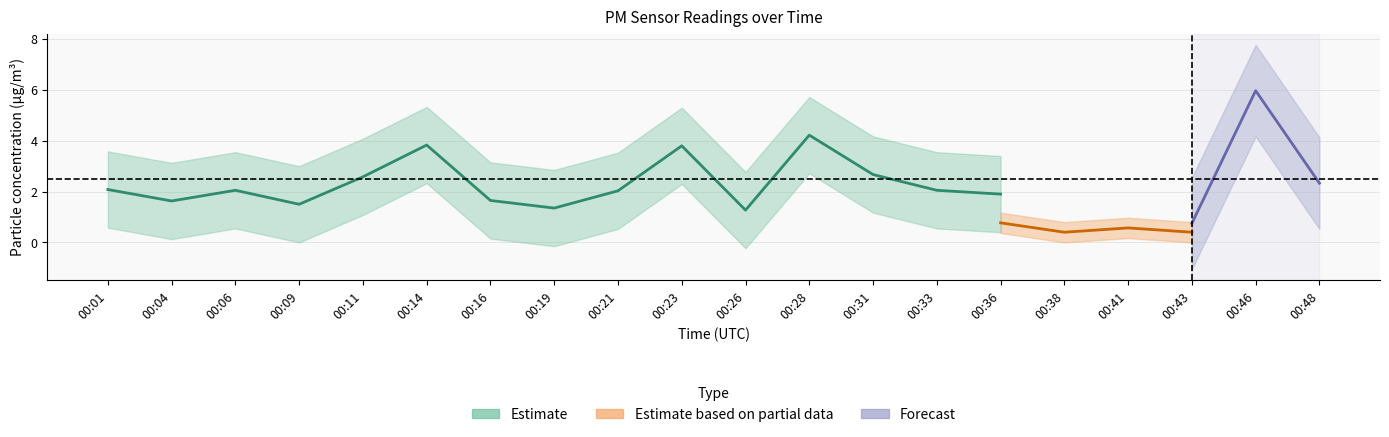

What is the difference between the P1 values at 00:28 and 00:48?

1.9